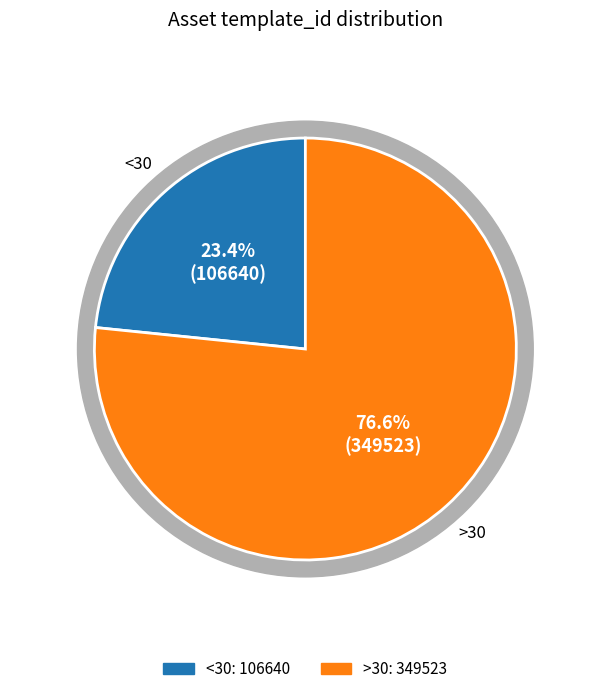

Between 1099577545755 and 1099536590769, which is larger?

1099577545755